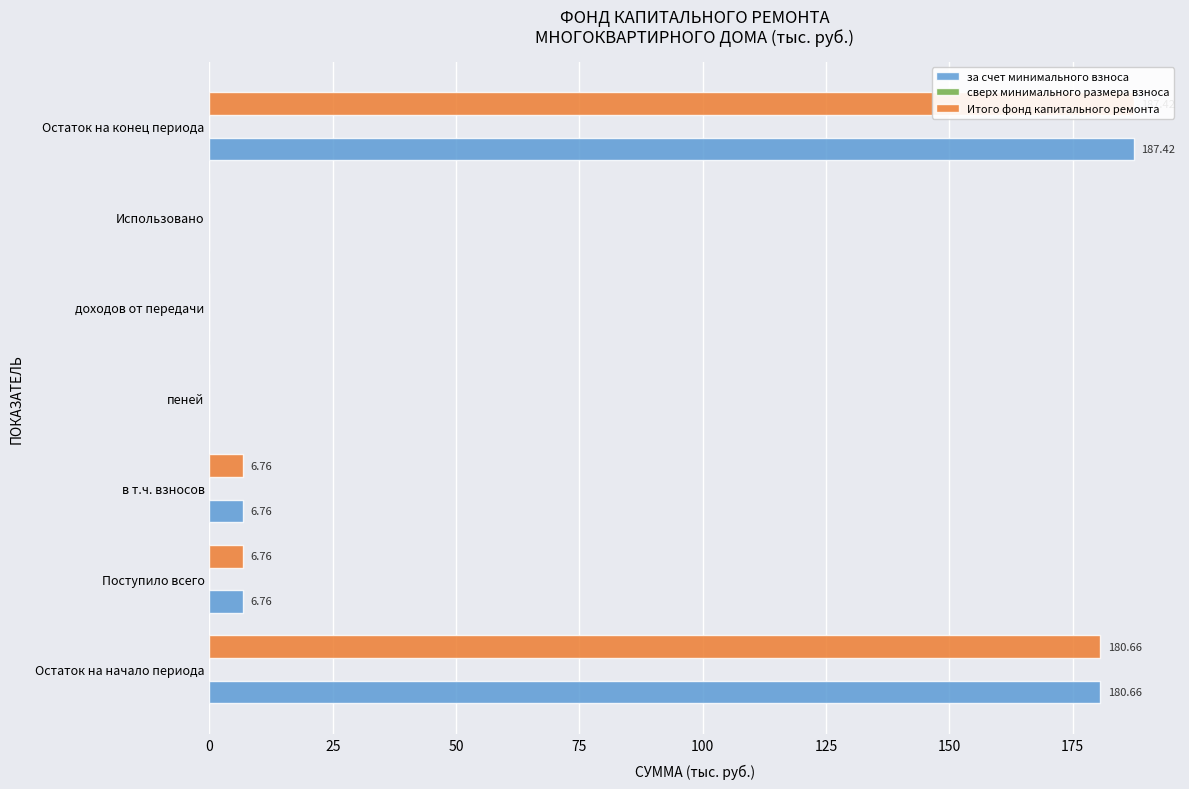

The за счет минимального взноса series shows 6.8 at Поступило всего. True or false?

True